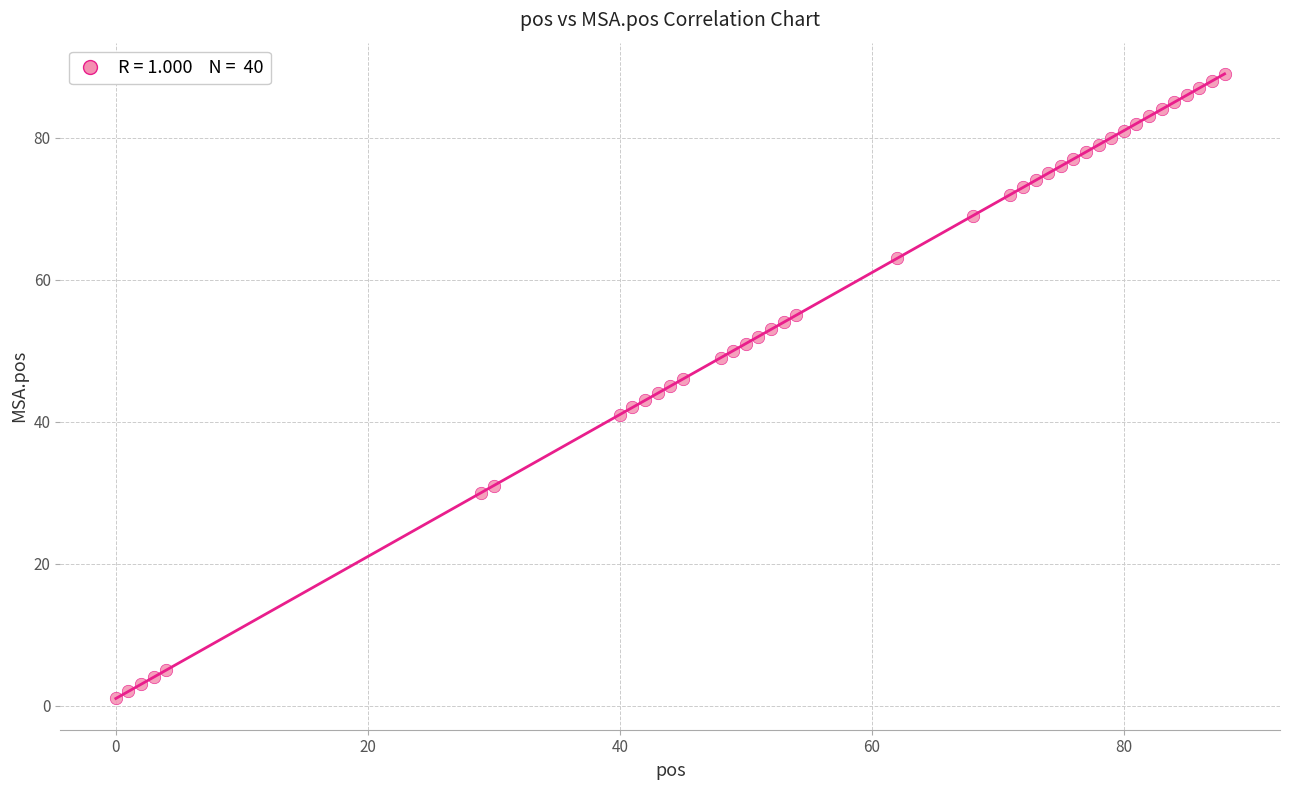

What is the range of X values (max minus min)?

88